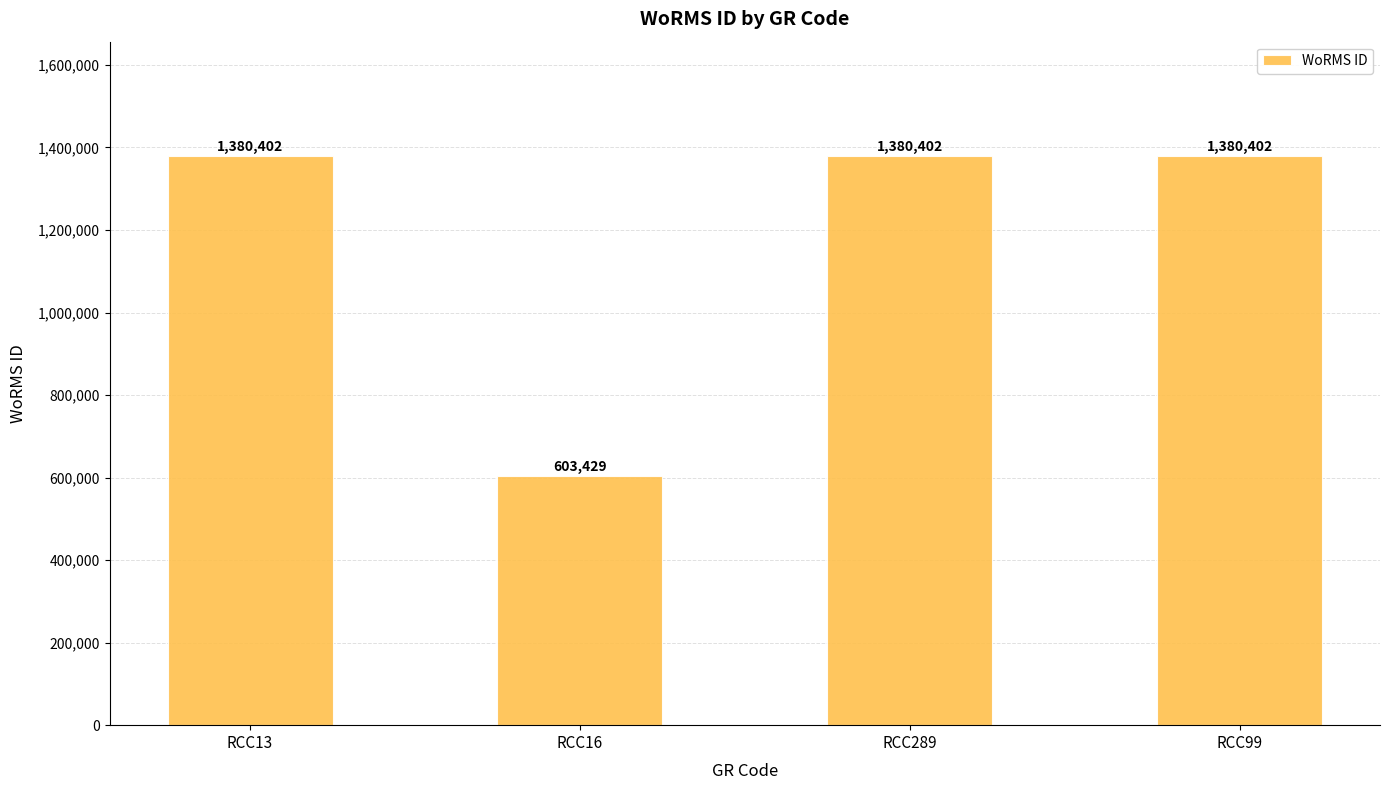

Reading left to right, list all the values displayed in this chart.

RCC13=1380402	RCC16=603429	RCC289=1380402	RCC99=1380402